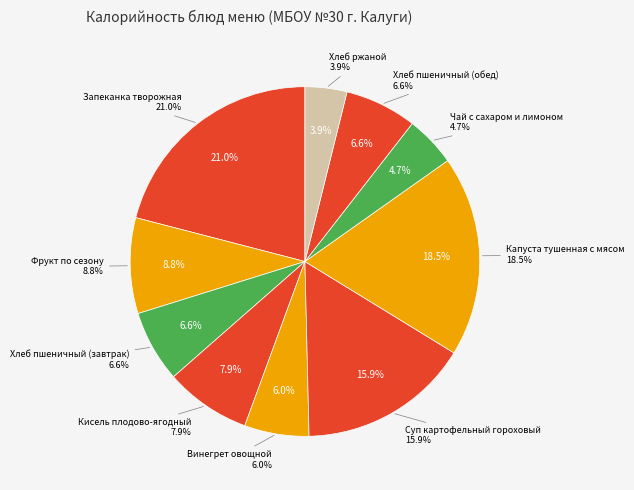

Count the number of slices in the pie.

10